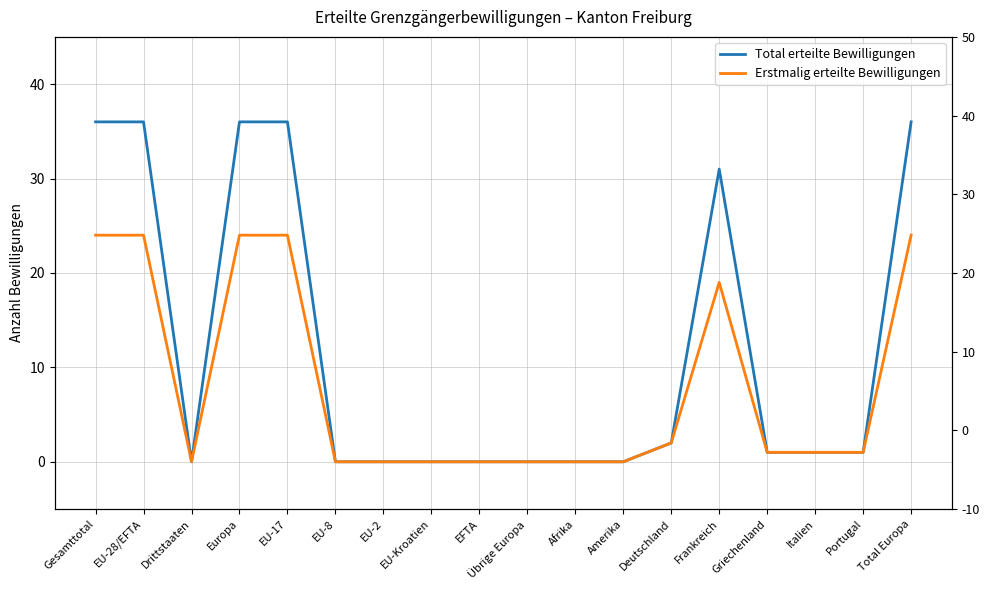

Rank the series by their average value, from highest to lowest.

Total erteilte Bewilligungen, Erstmalig erteilte Bewilligungen